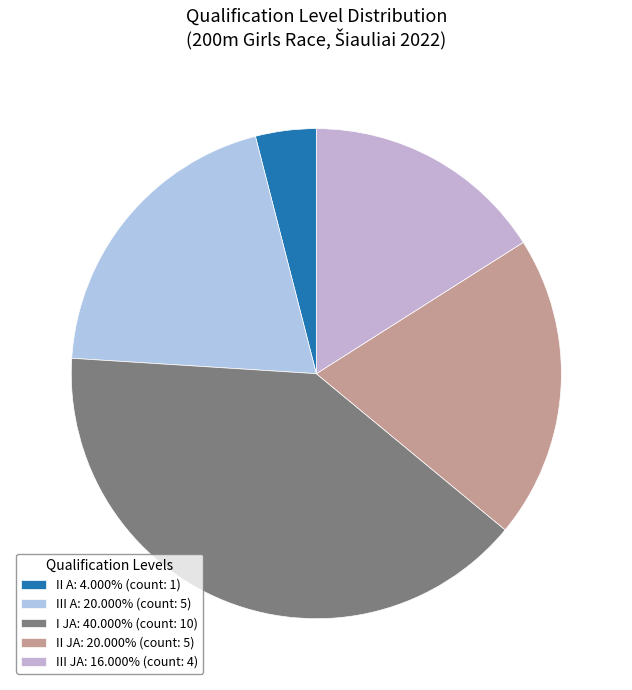

Approximately how many times larger is the value at II JA compared to III JA?

1.2